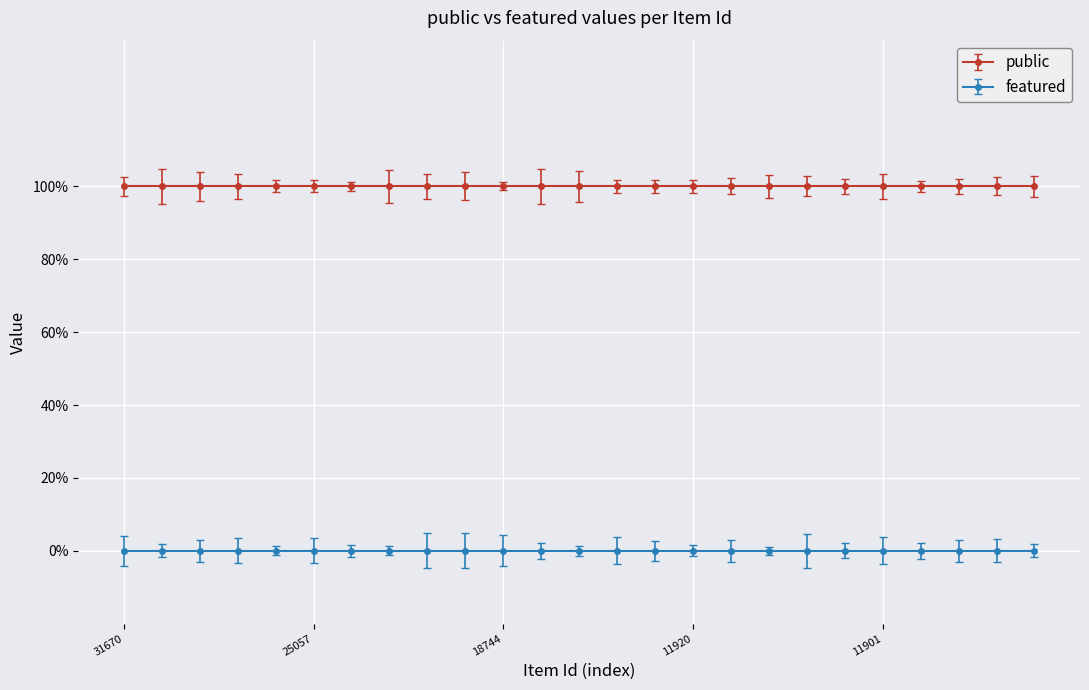

Rank the series by their average value, from highest to lowest.

public, featured